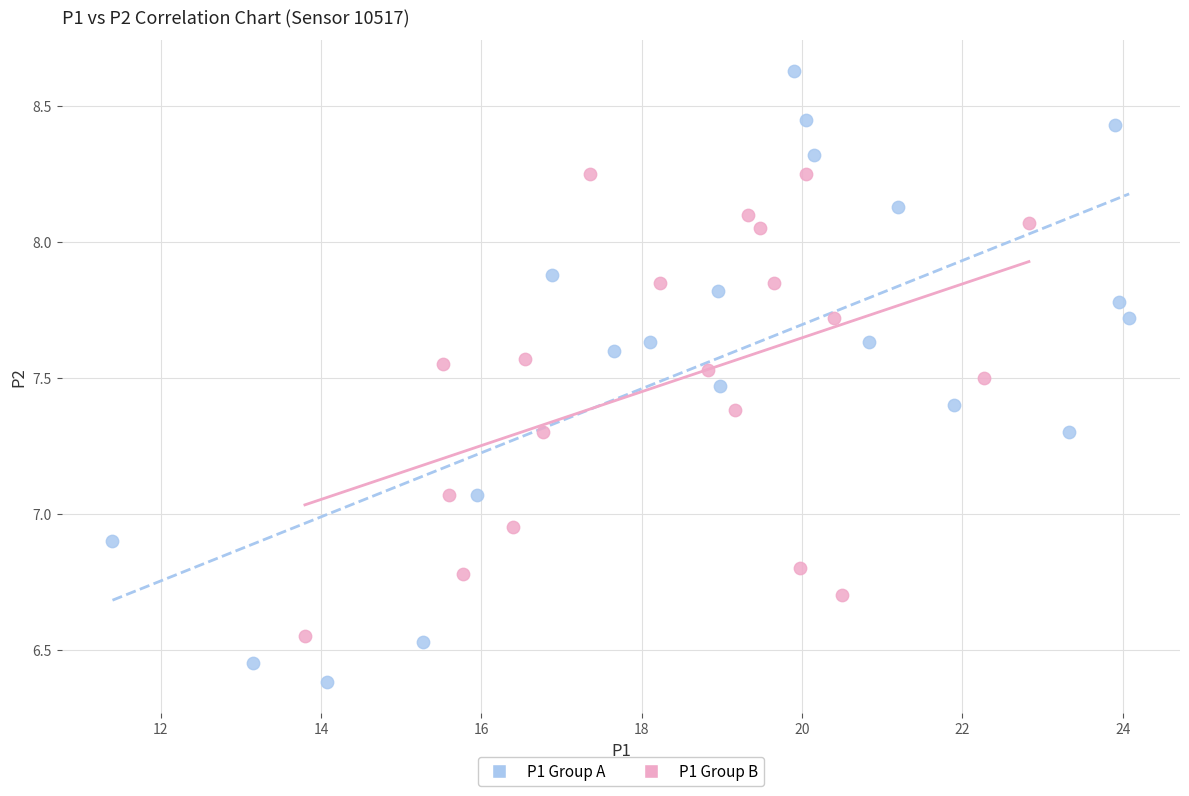

What are all the series names shown in the legend?

P1 Group A, P1 Group B